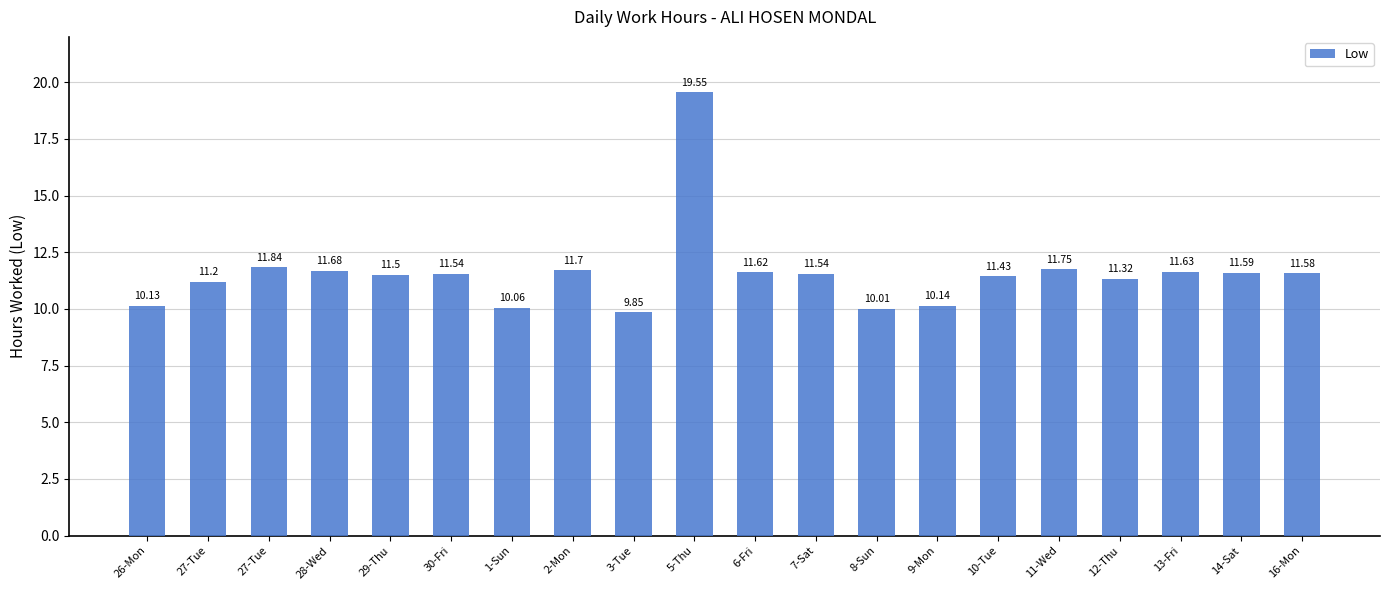

Does the chart contain any negative values?

No